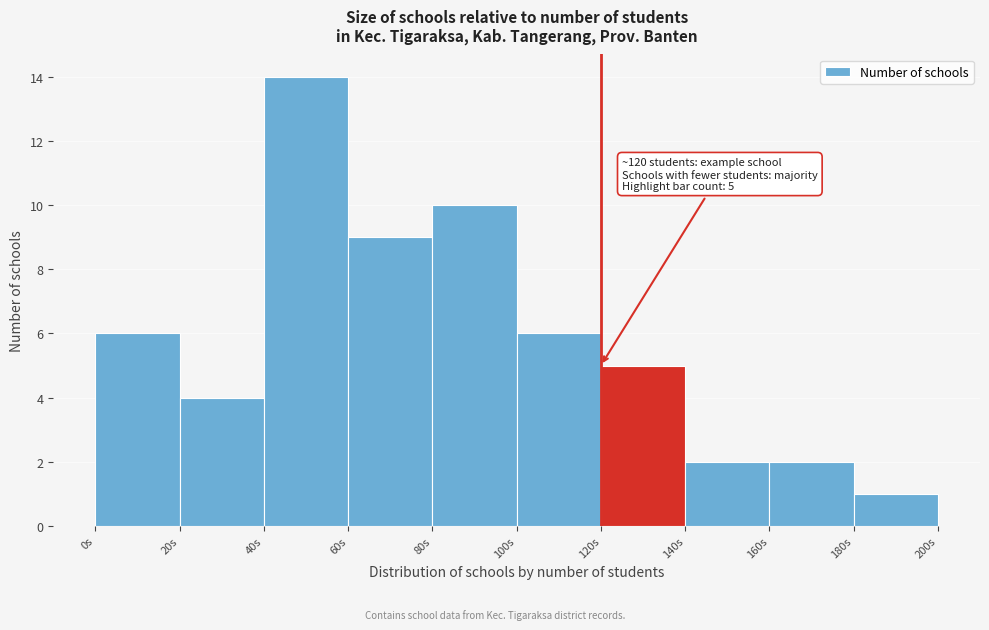

Over which range of the x-axis is the bar tallest?

40 to 60